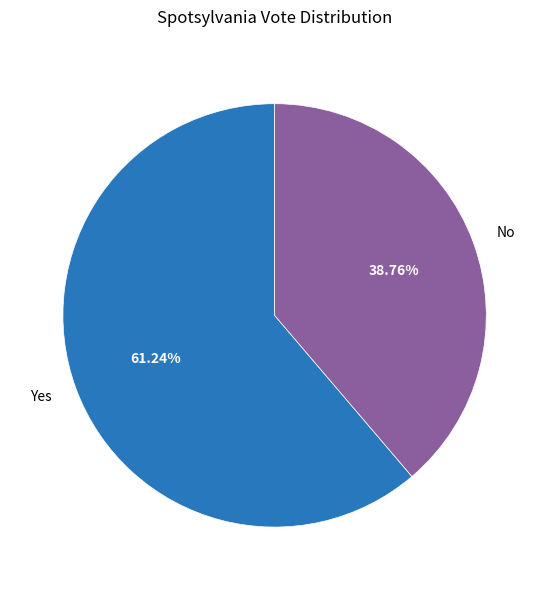

Which slice is the largest?

Yes